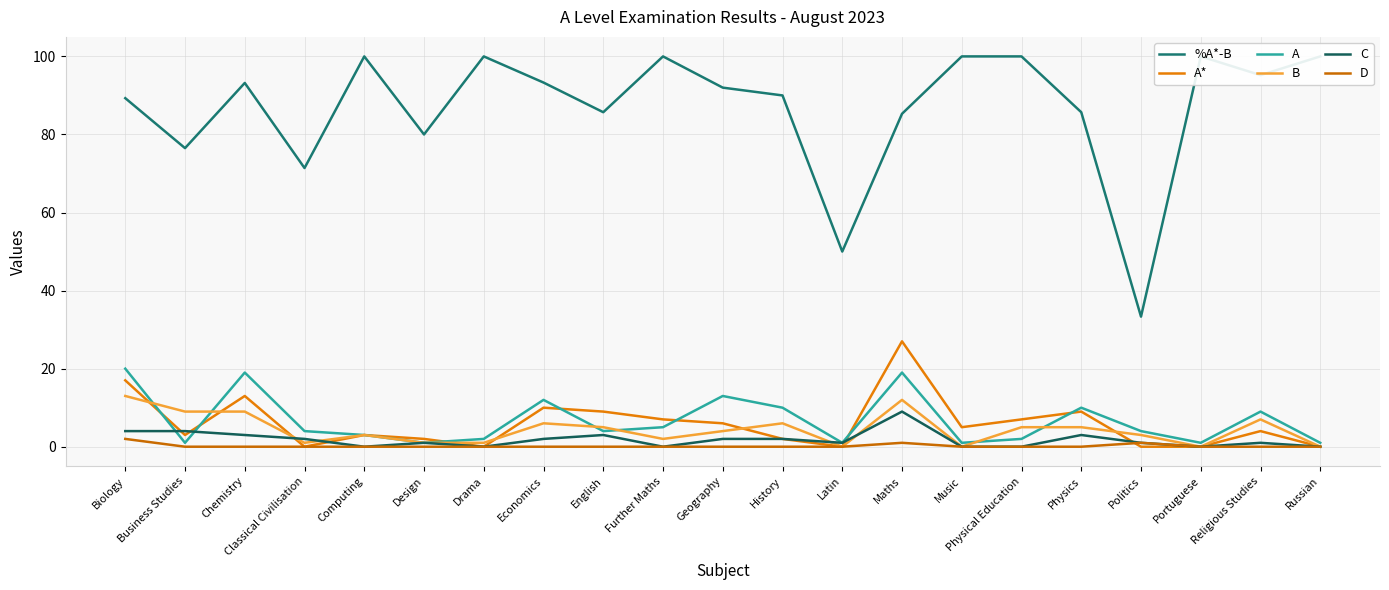

How many interior local valleys does the C series have?

5